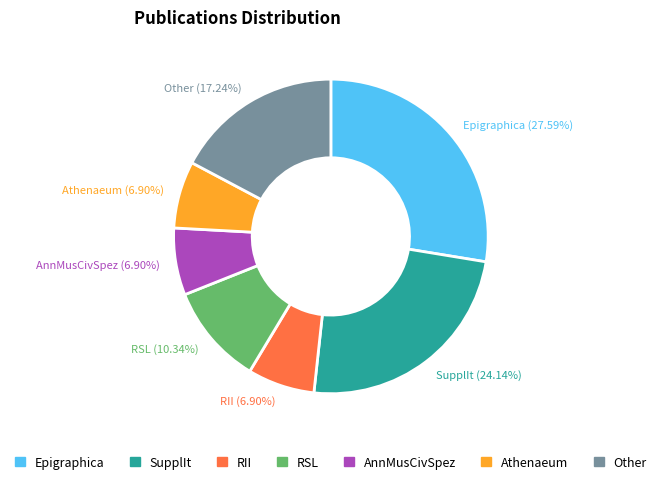

What is the ratio of the value at Athenaeum to the value at AnnMusCivSpez?

1.0